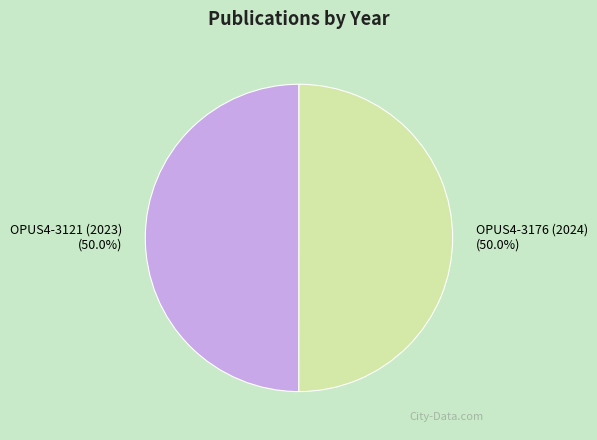

What is the ratio of the value at OPUS4-3121 (2023) to the value at OPUS4-3176 (2024)?

1.0